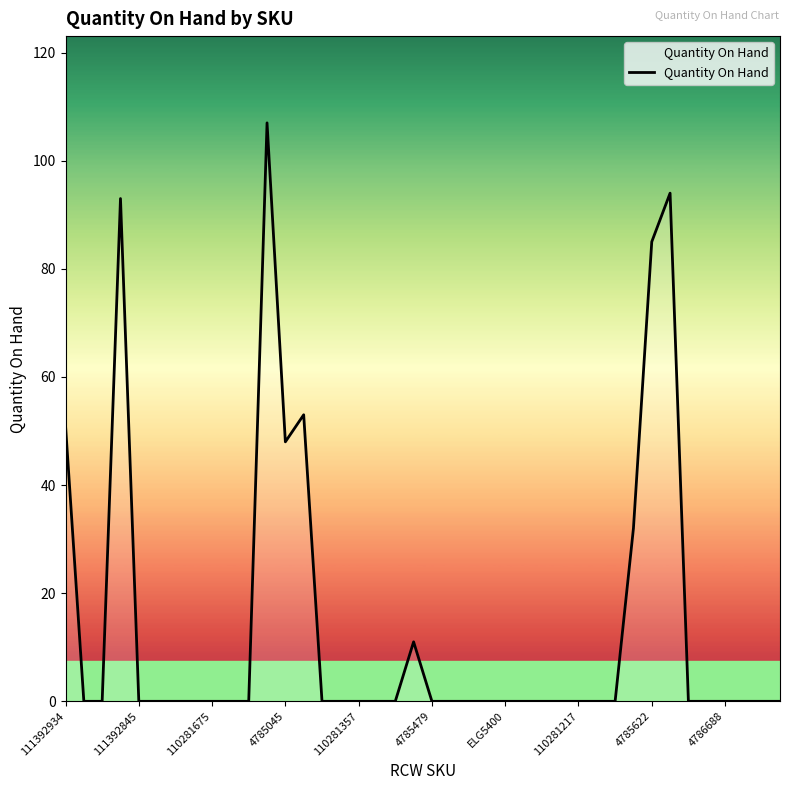

What is the difference between the maximum and minimum values?

107